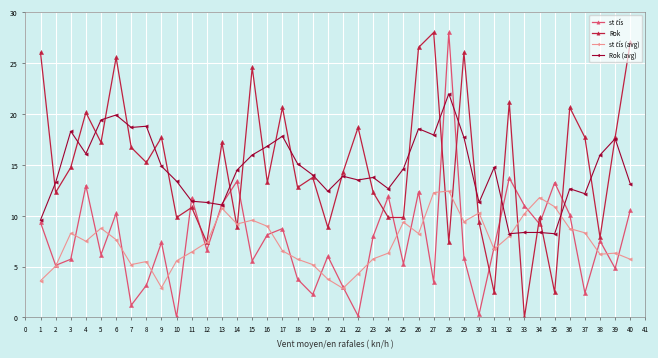

What is the greatest value displayed?

28.0